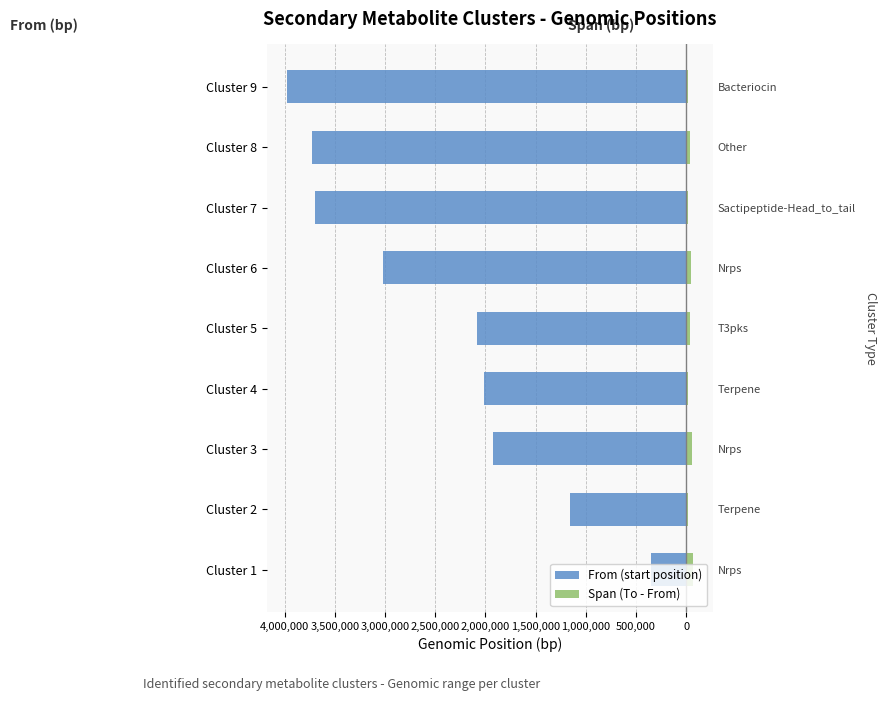

Which series has the largest range (max minus min)?

From (start position)